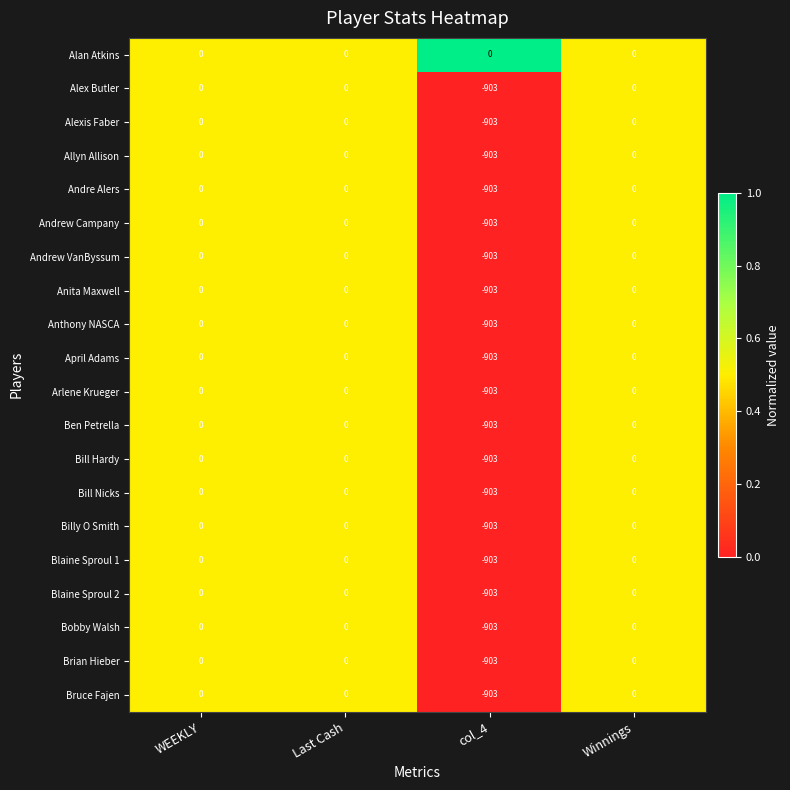

What is the smallest value displayed?

-903